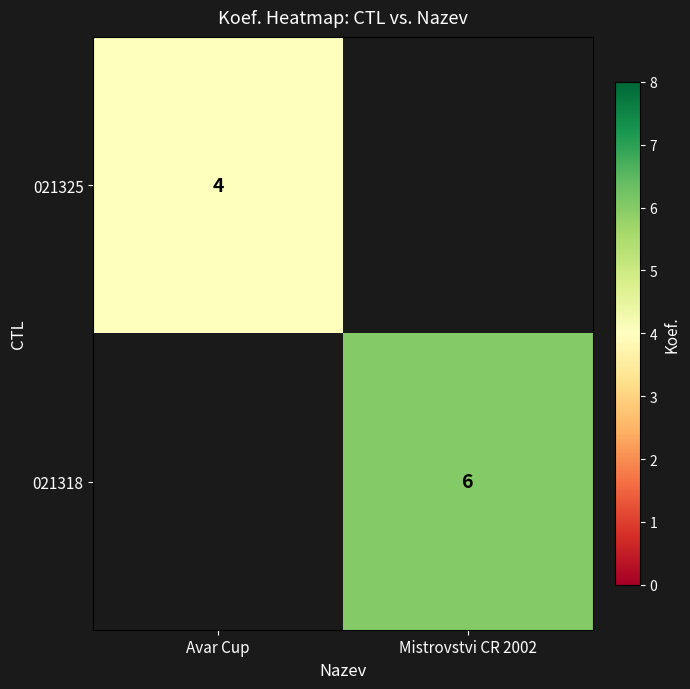

The 021318 series shows 1 at Mistrovstvi CR 2002. True or false?

False